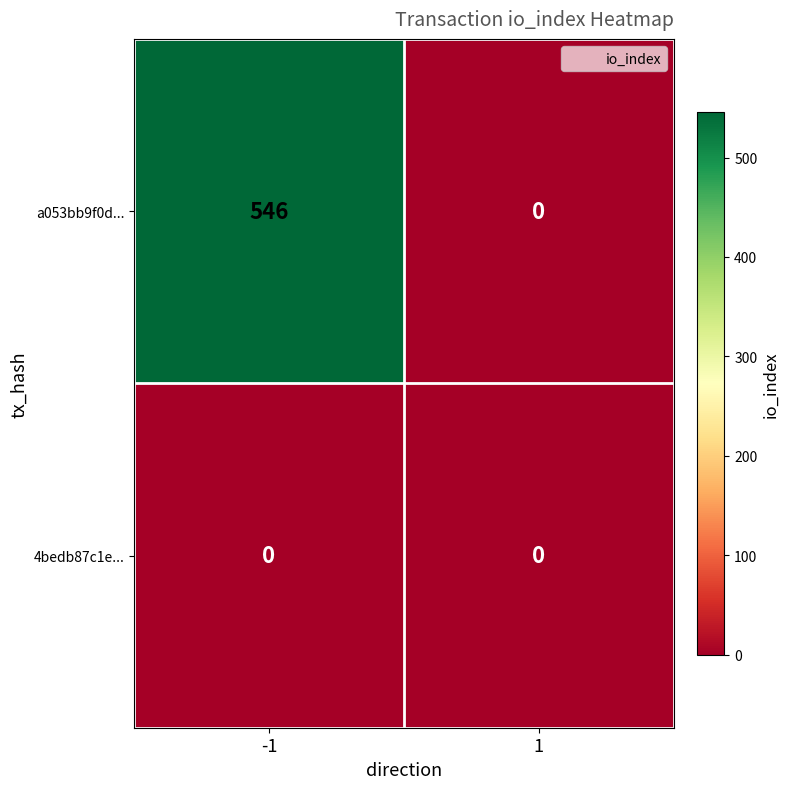

Which series changed the most between -1 and 1?

a053bb9f0d...